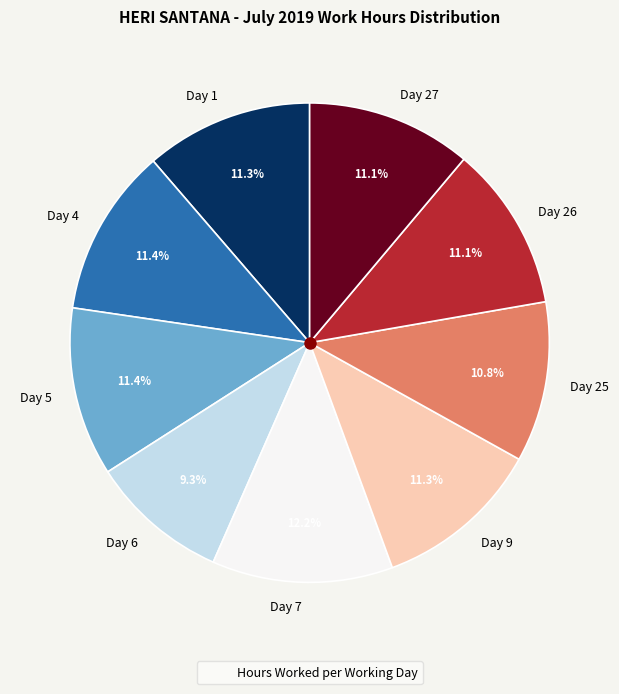

True or false: Day 26 accounts for 11% of the total.

True